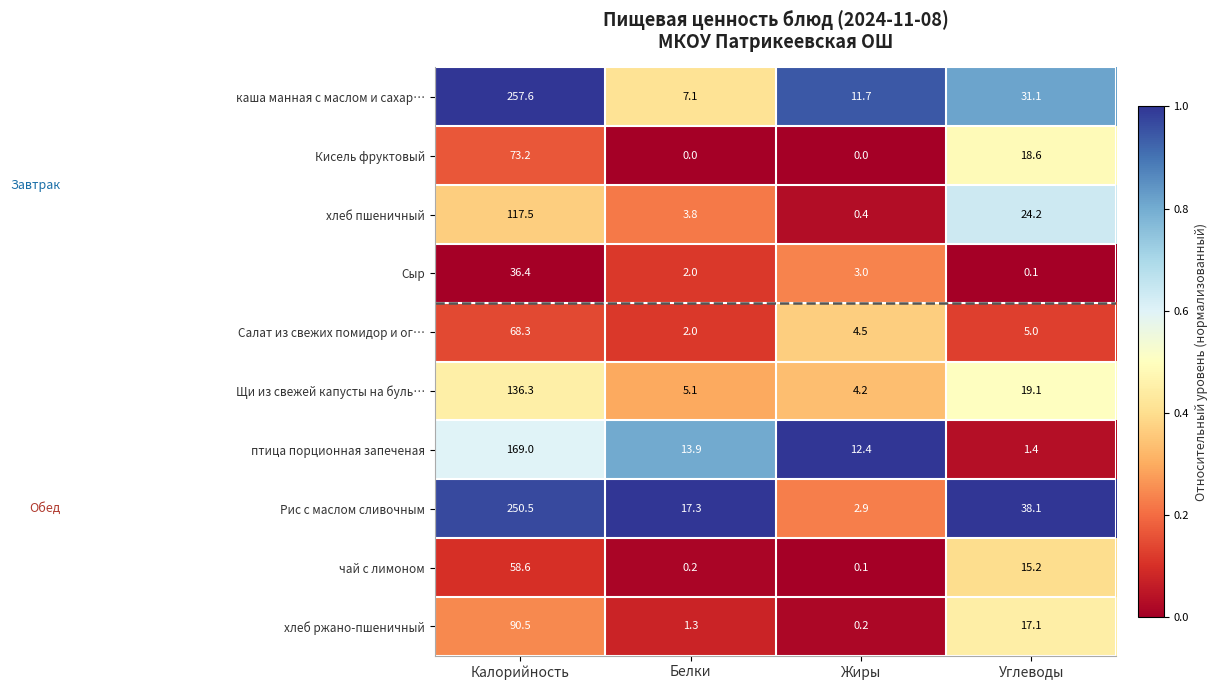

True or false: Рис с маслом сливочным has a value of 17.3 at Белки.

True